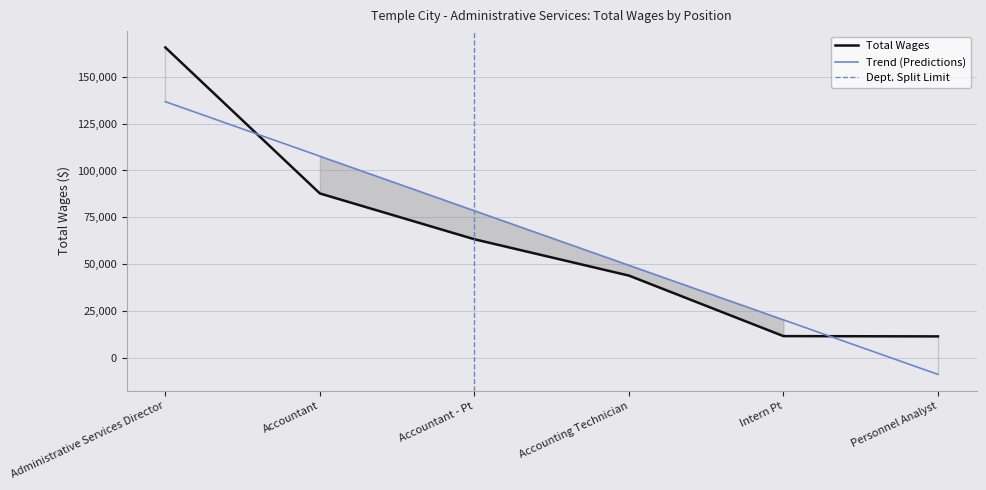

What is the greatest value displayed?

165586